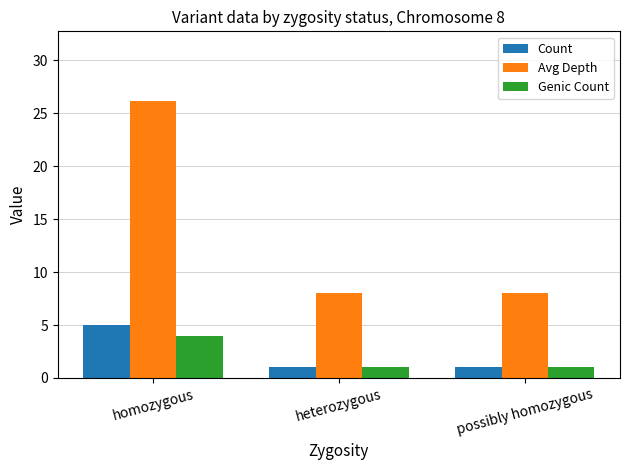

Reading right to left, what are all the values shown in this chart?

Count: 1.0	1.0	5.0
Avg Depth: 8.0	8.0	26.2
Genic Count: 1.0	1.0	4.0